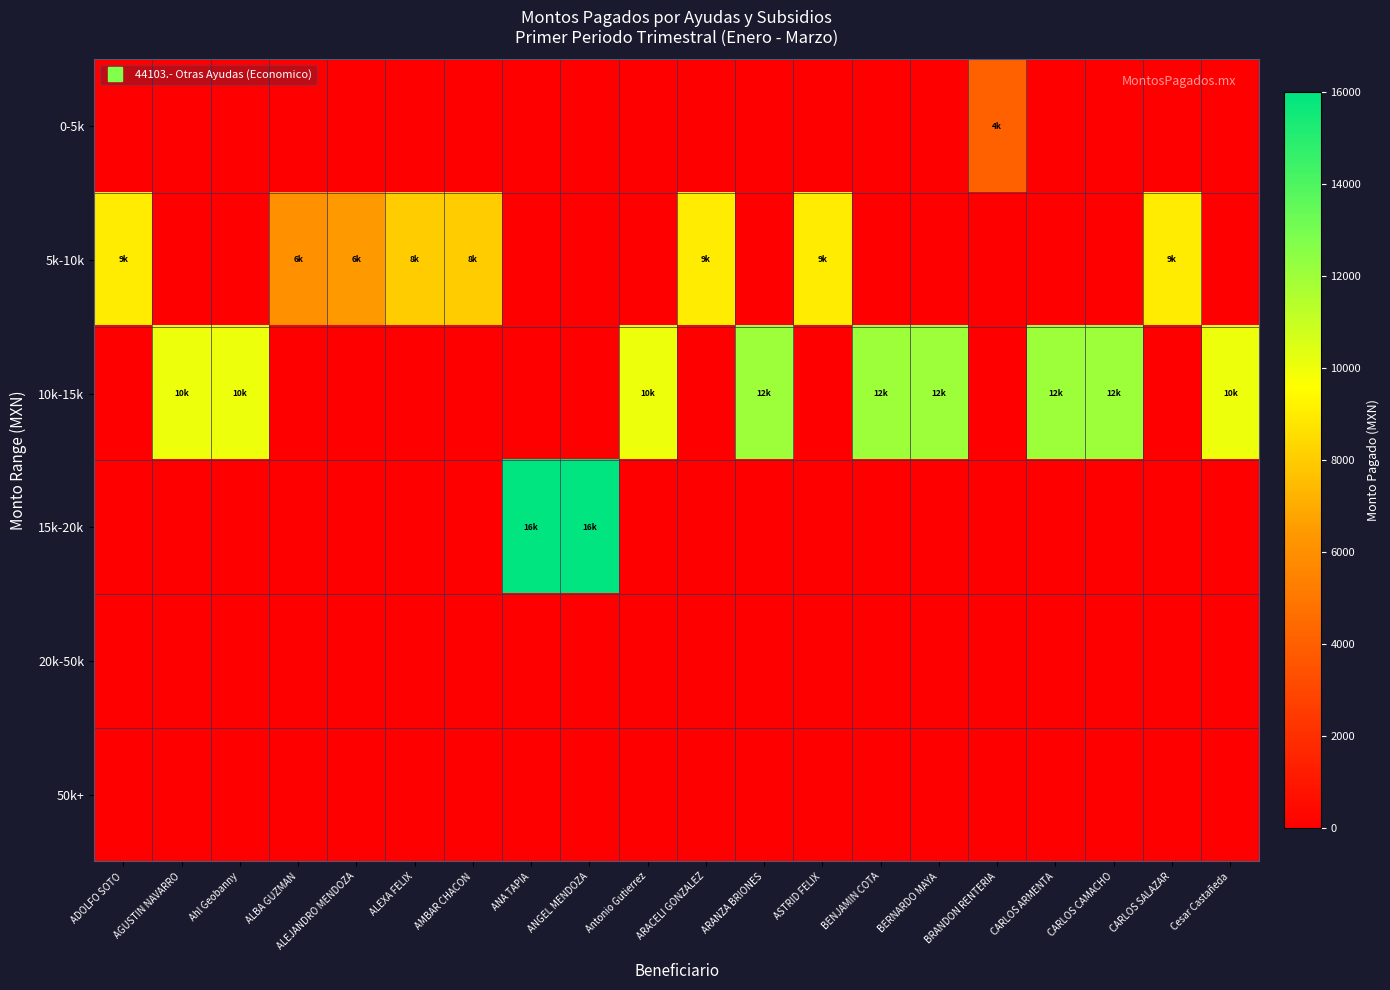

At how many categories does at least one series exceed 13663?

2